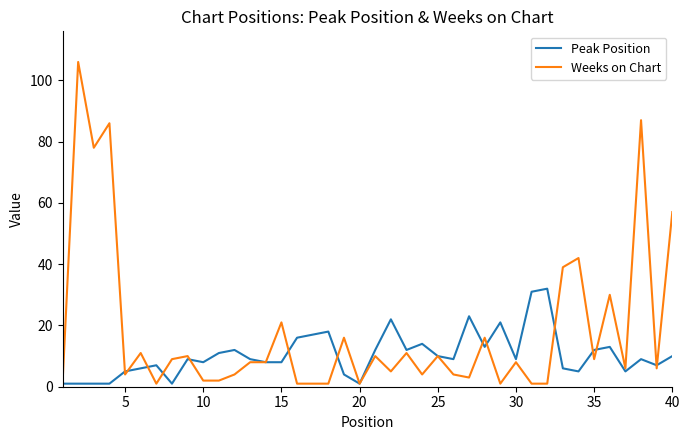

What is the difference between the maximum and minimum values in the Peak Position series?

31